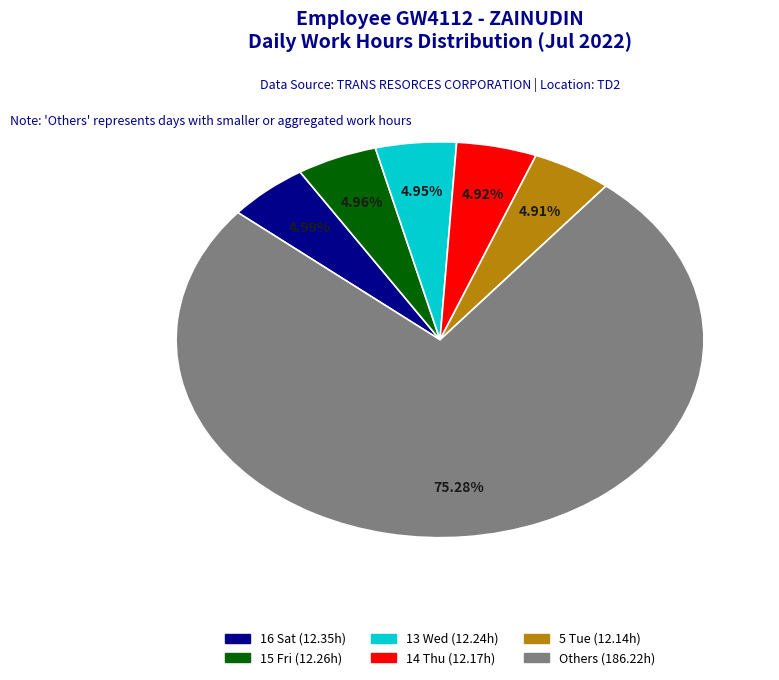

Does any single category account for the majority?

Yes